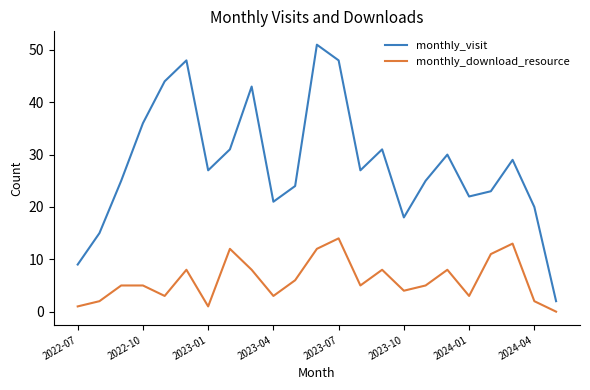

True or false: monthly_visit and monthly_download_resource intersect in this chart.

False